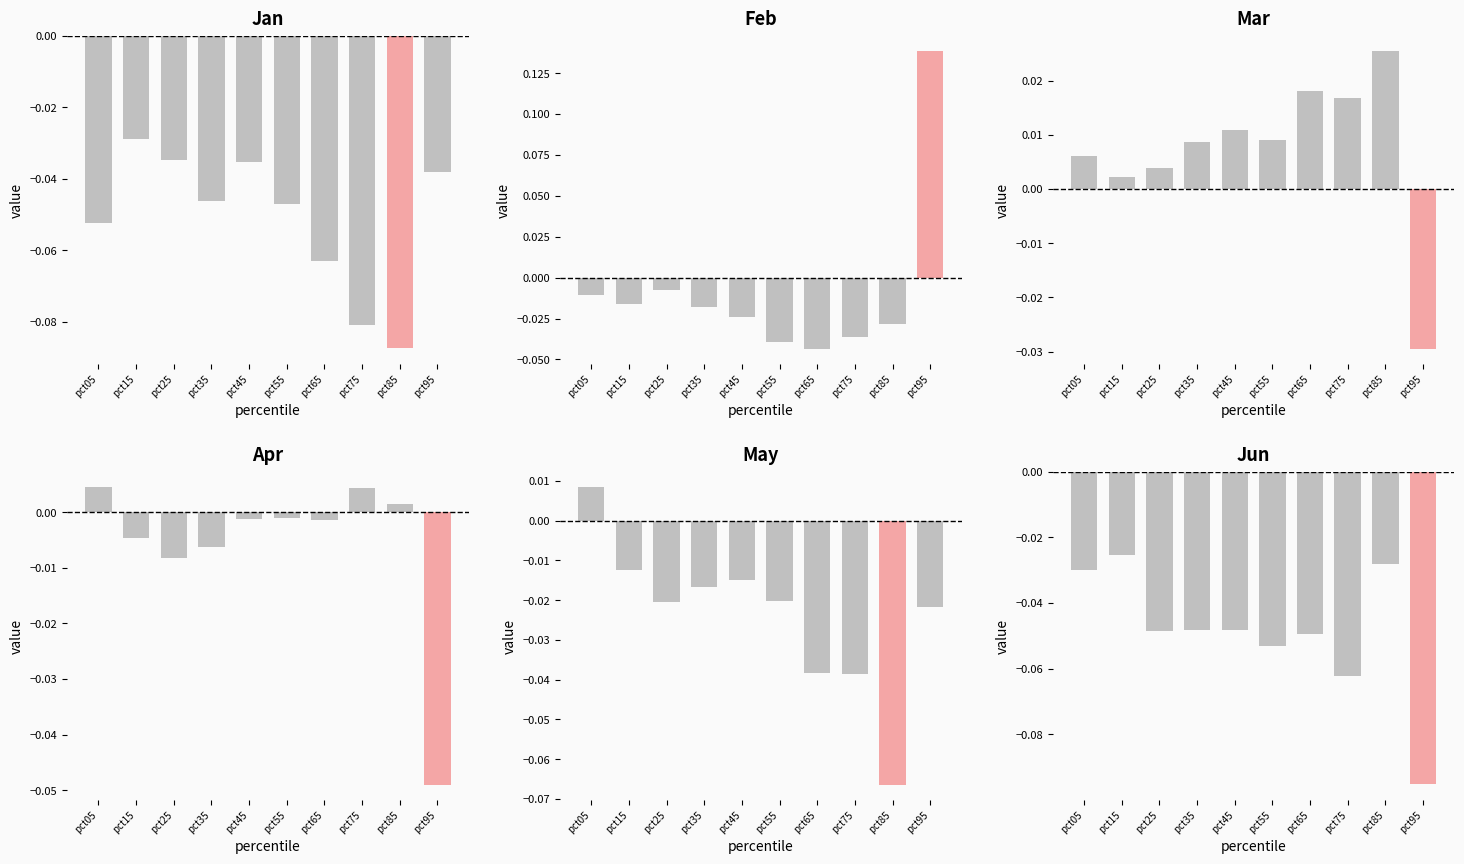

Where is Jun nearest to the value 0?

pct15